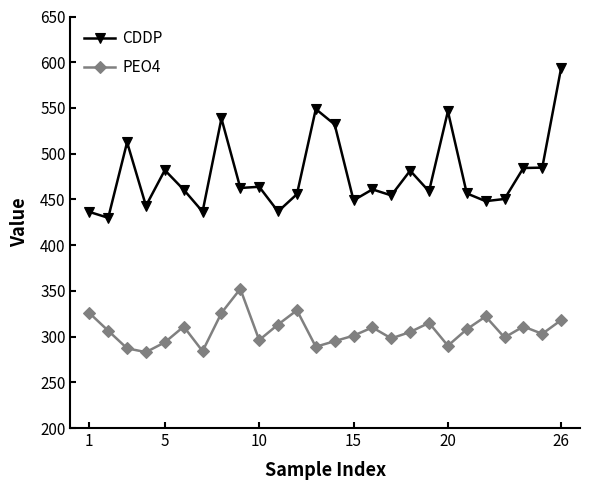

What is the highest value of the PEO4 series?

352.2